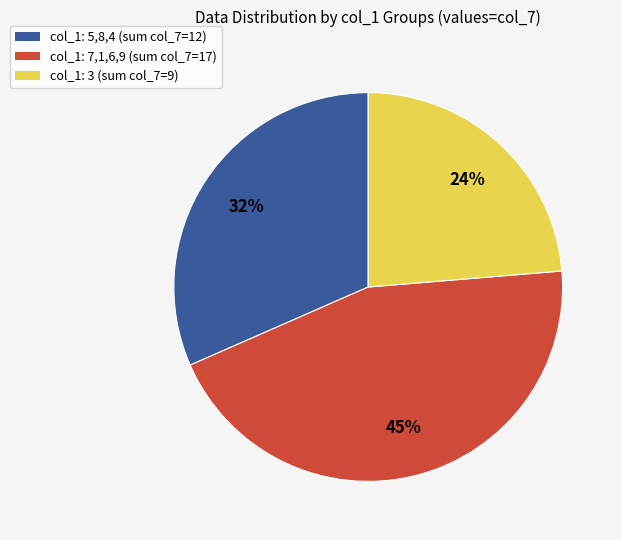

What is the smallest slice in the pie chart?

col_1: 3 (sum col_7=9)